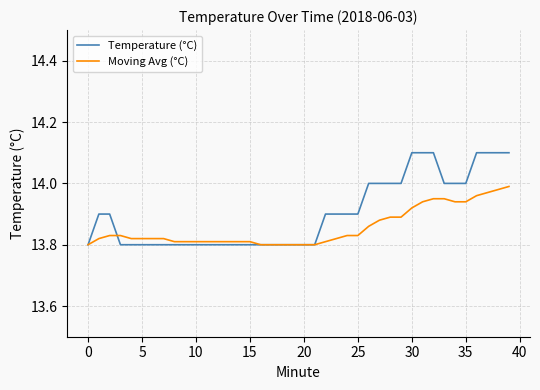

Rank the series by their average value, from highest to lowest.

Temperature (°C), Moving Avg (°C)